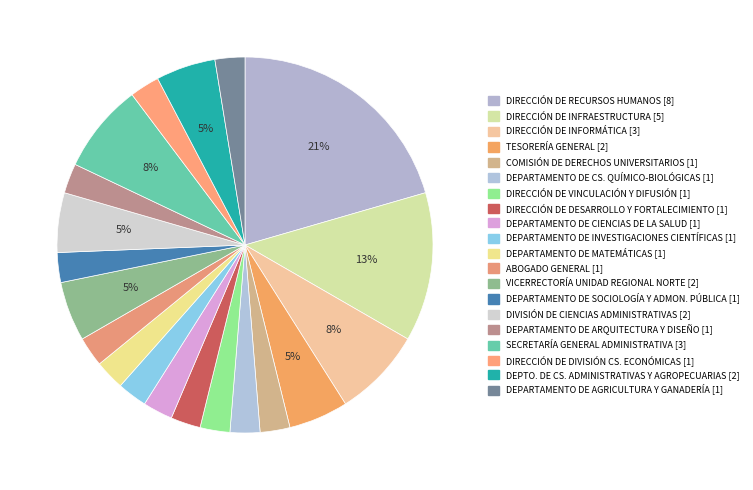

How many slices are in this pie chart?

20